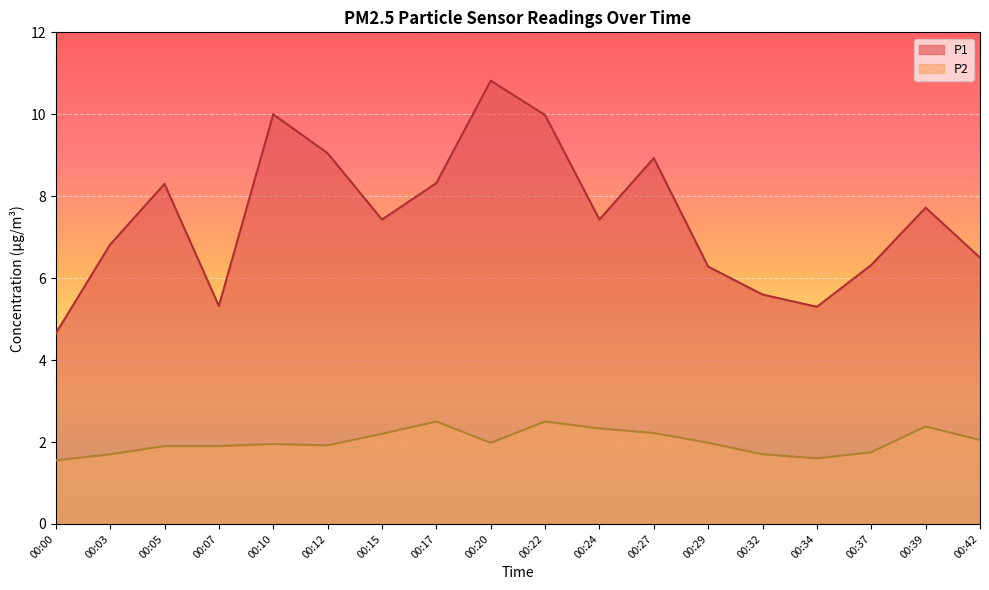

How many lines are shown in the chart?

2